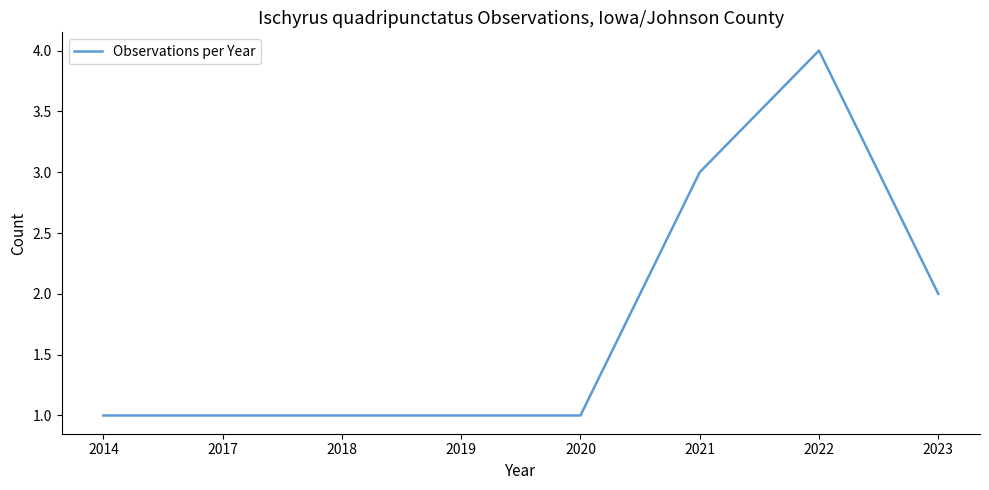

True or false: there are more than 0 points higher than both neighbors.

True